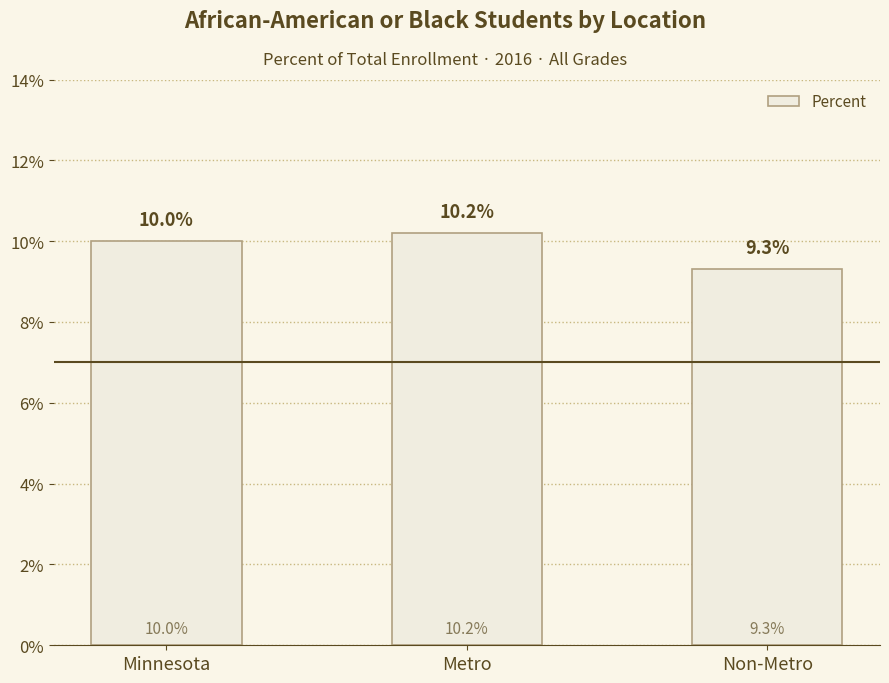

Does the chart contain any negative values?

No